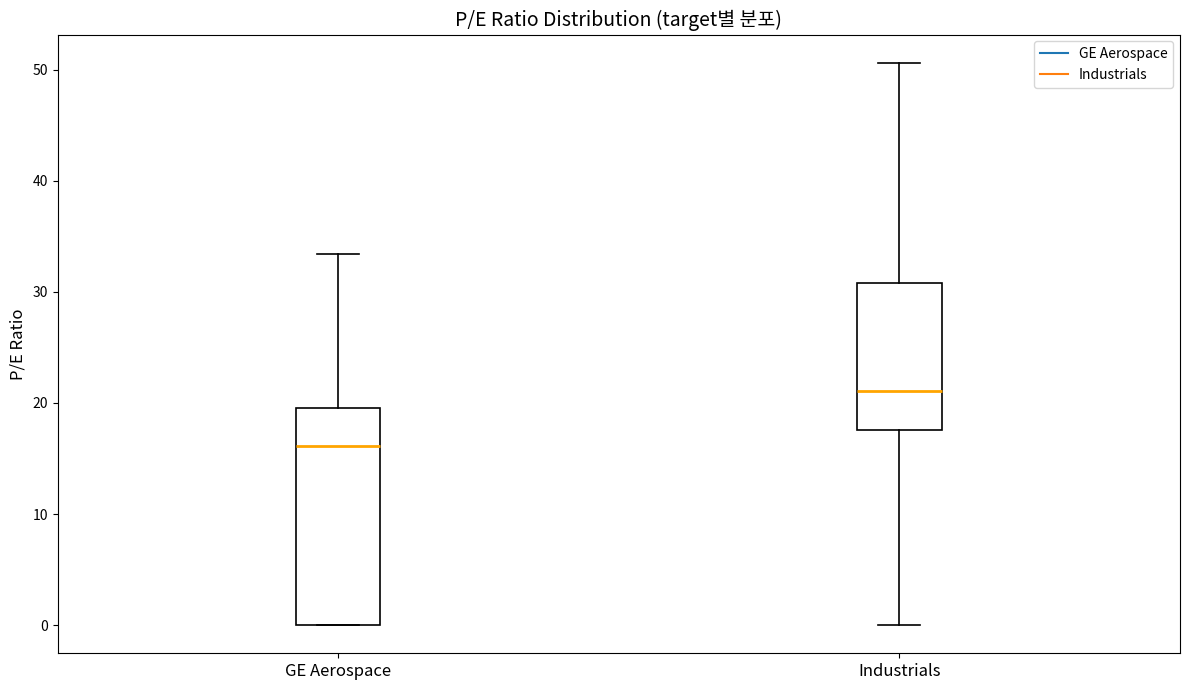

Which box has the highest median line?

Industrials